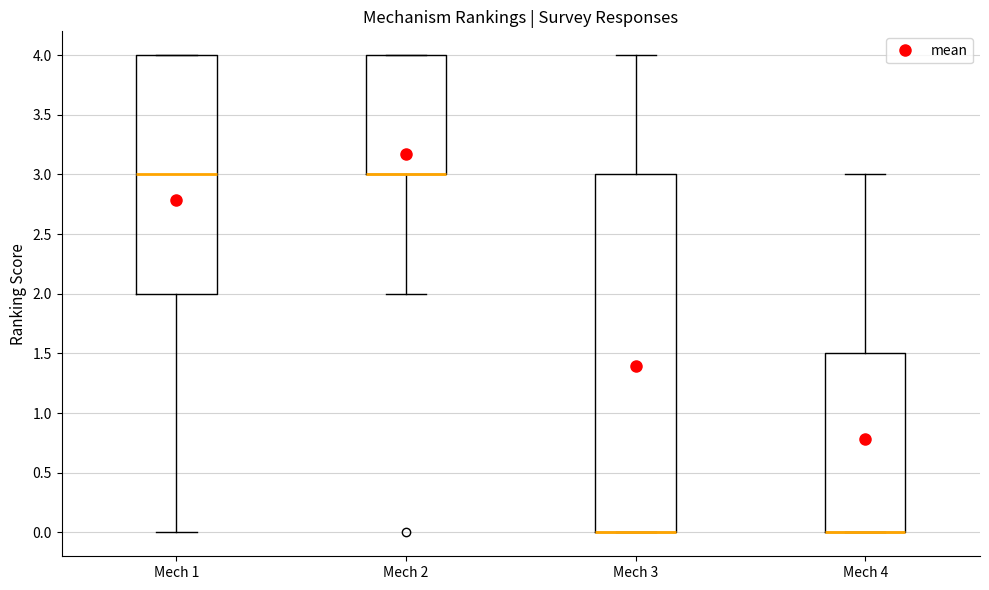

Where is the lower edge of the box for Mech 3 on the y-axis? The values are not printed on the chart, so give them approximately, as read against the axis.

0.0